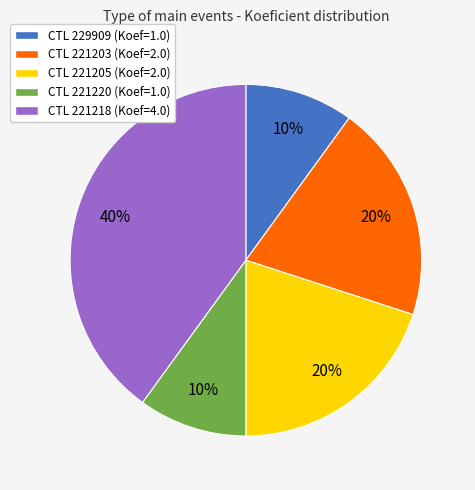

To the nearest percent, what is the difference between the largest and smallest slice percentages?

30%